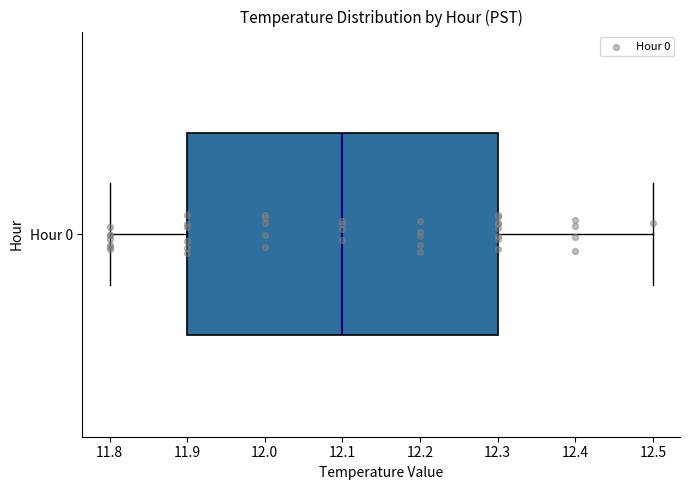

Where is the right edge of the box for Hour 0 on the x-axis? The values are not printed on the chart, so give them approximately, as read against the axis.

12.3